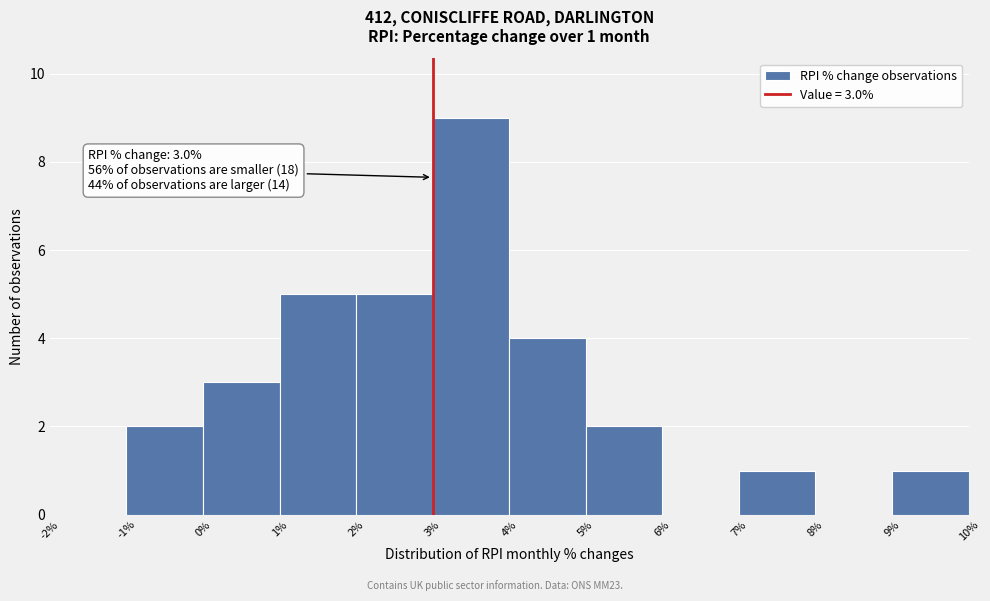

Over which range of the x-axis is the bar tallest?

3% to 4%